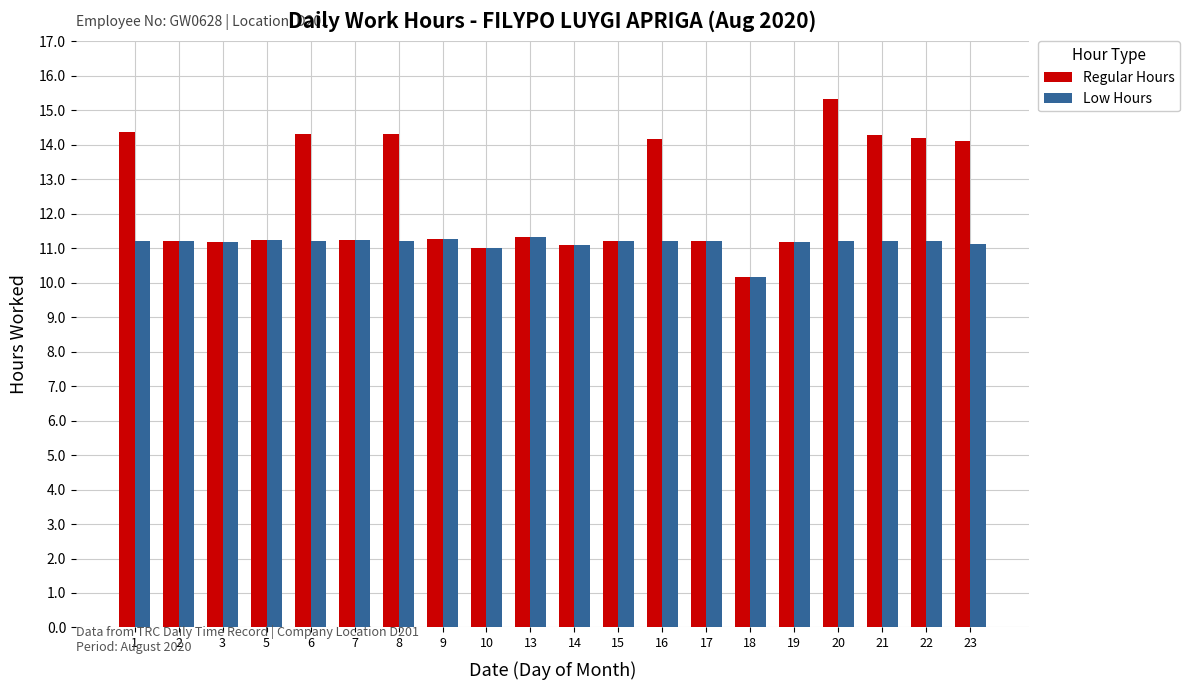

What is the value of the Regular Hours bar at the 9th from the left?

11.0